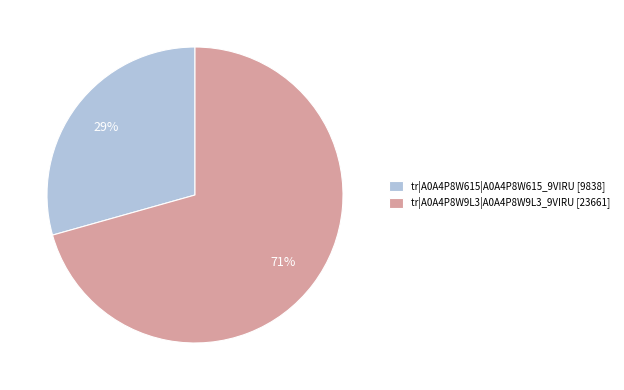

Which has a higher value, tr|A0A4P8W9L3|A0A4P8W9L3_9VIRU [23661] or tr|A0A4P8W615|A0A4P8W615_9VIRU [9838]?

tr|A0A4P8W9L3|A0A4P8W9L3_9VIRU [23661]